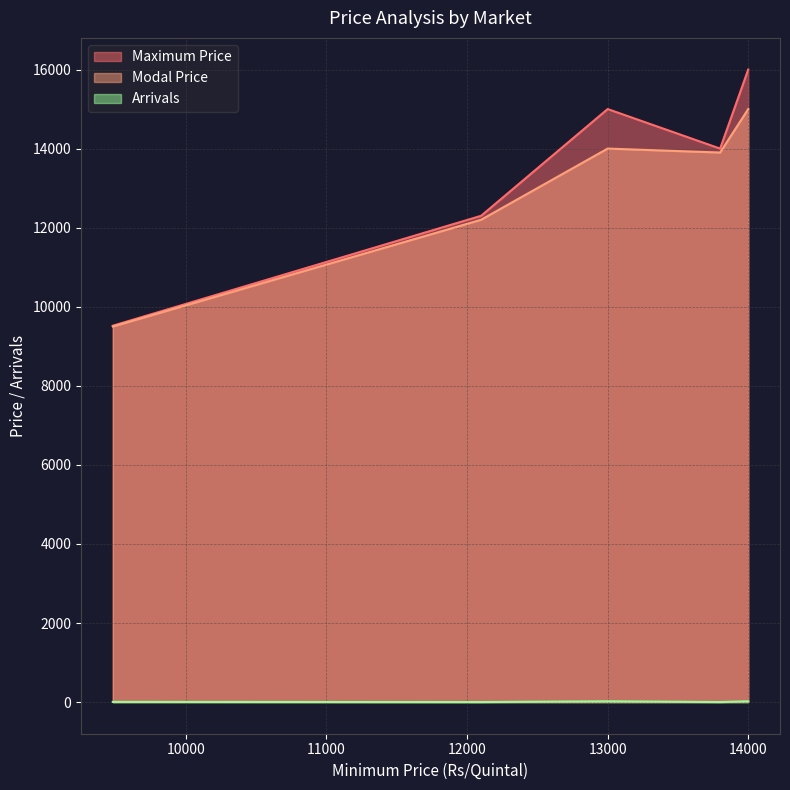

What is the difference between the maximum and minimum values in the Maximum Price series?

6480.0